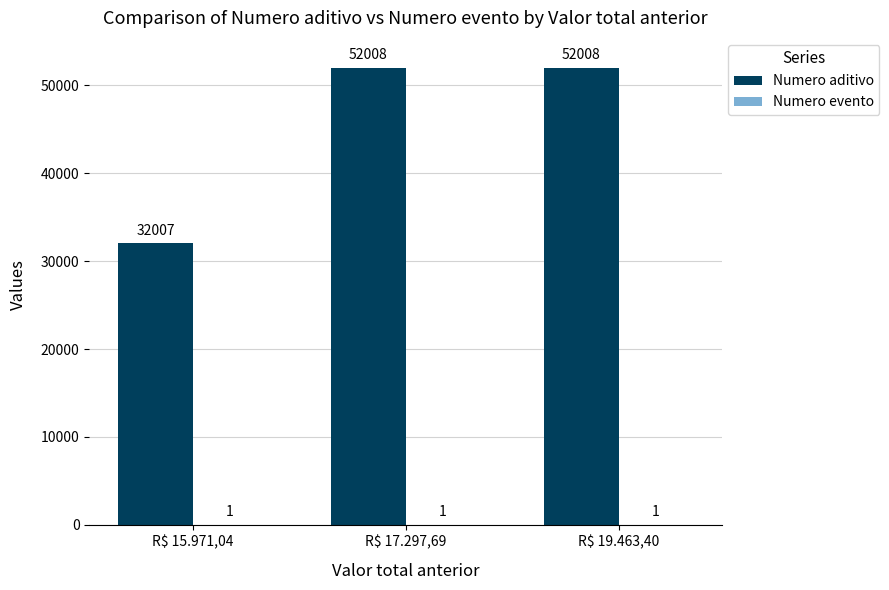

The value of Numero aditivo at R$ 19.463,40 is 52008. True or false?

True